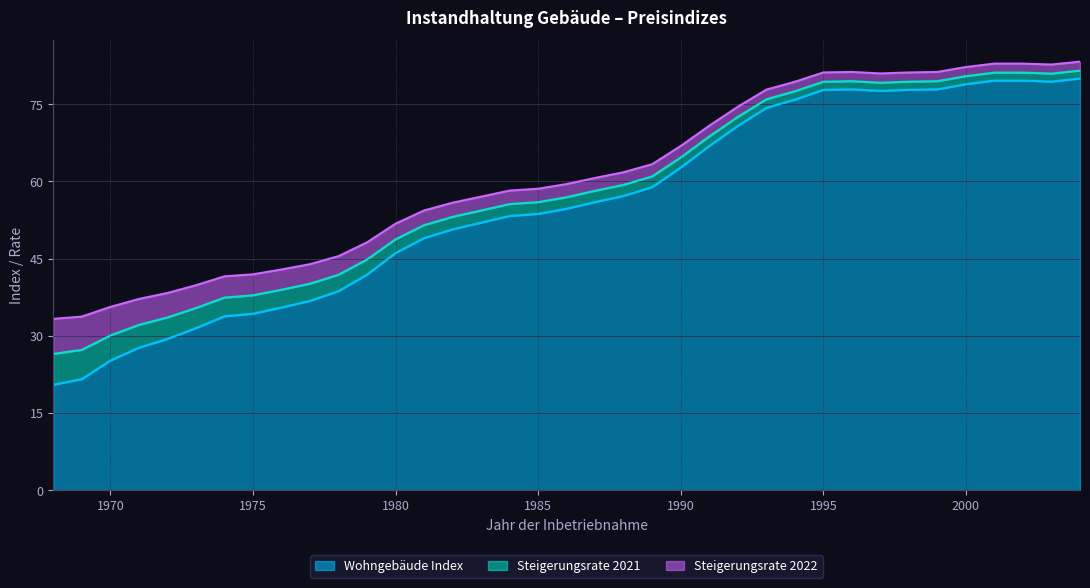

What is the total value across all series at 1985?

58.6